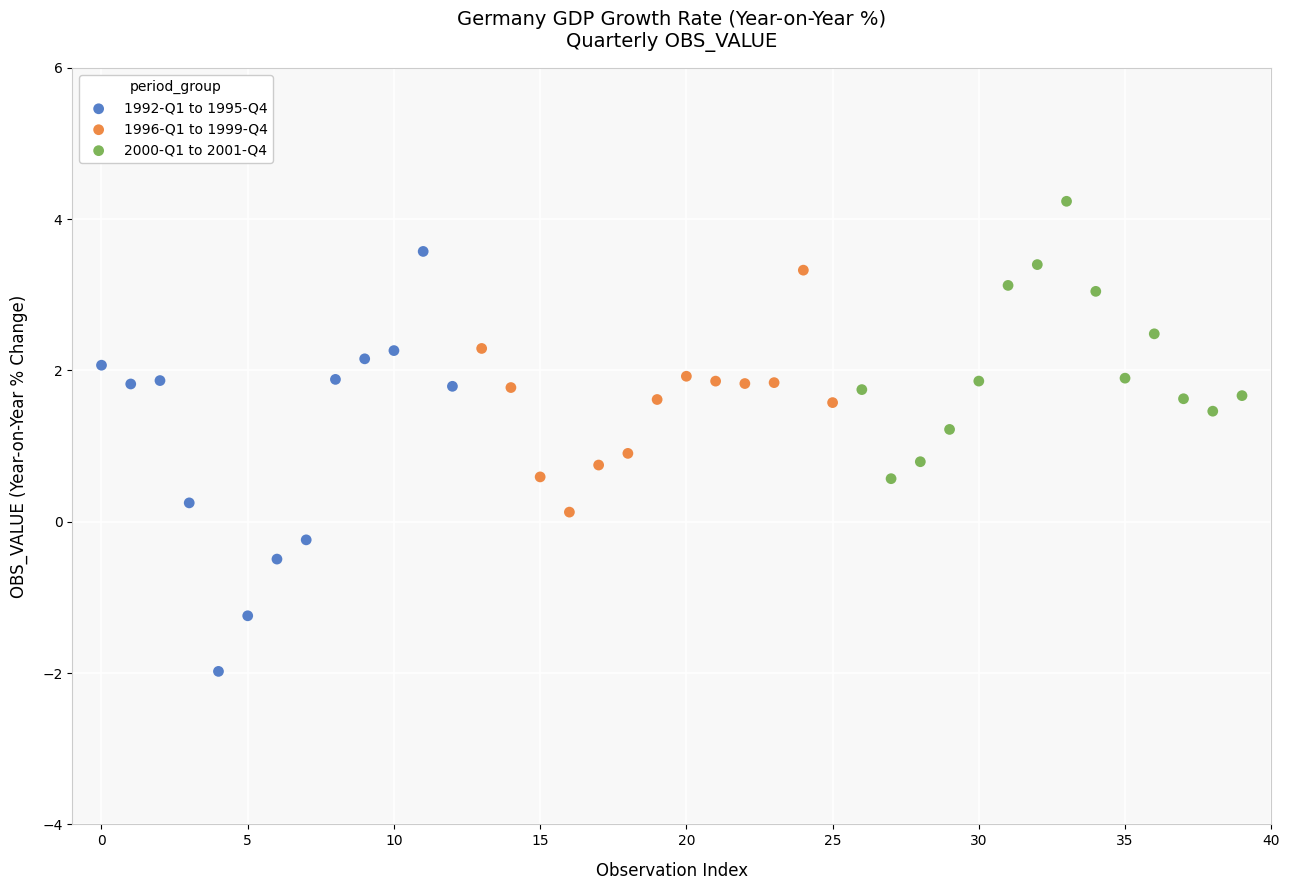

Which series has the widest spread of Y values?

1992-Q1 to 1995-Q4